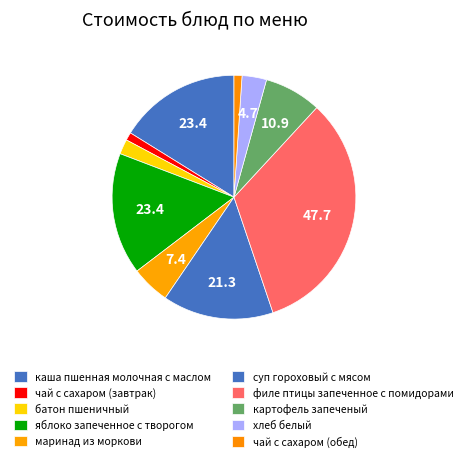

How much of the chart is everything except чай с сахаром (обед)?

98.9%